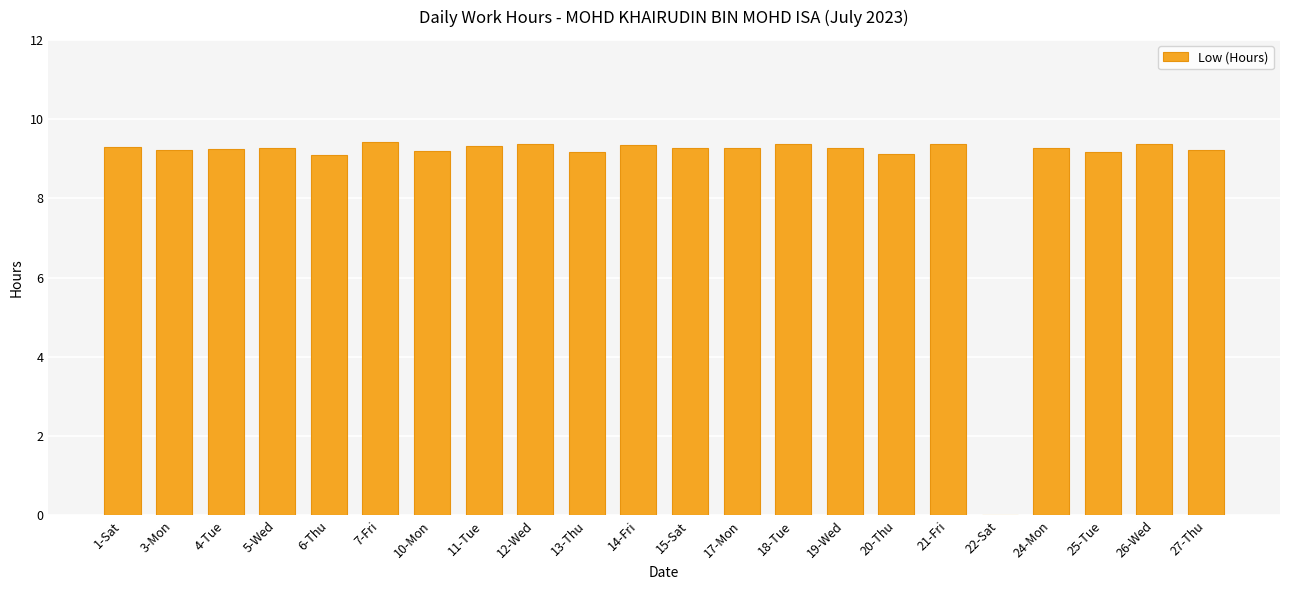

How many data points does each series have?

22